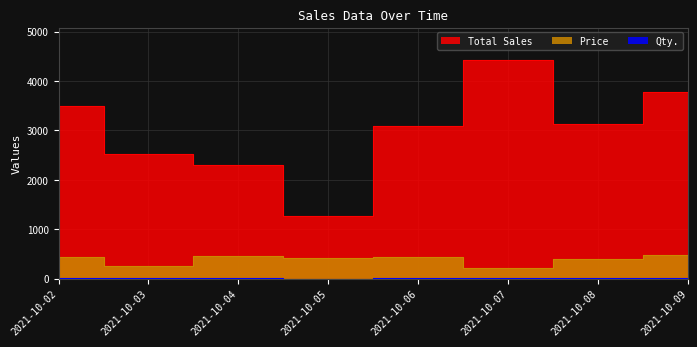

At which category is the sum across all series the highest?

2021-10-07